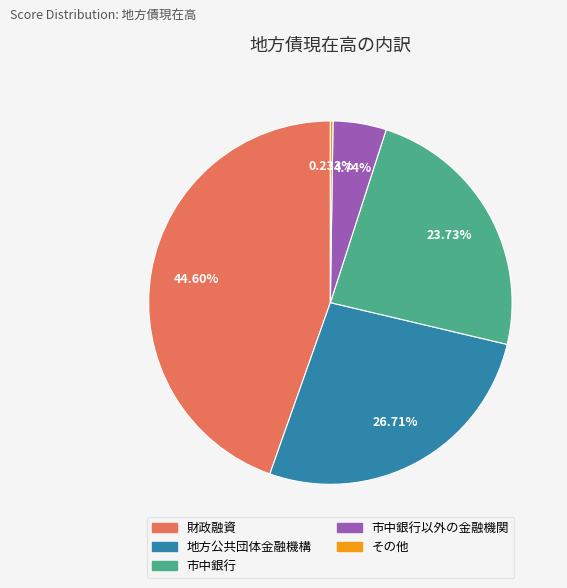

To the nearest percent, what is the difference between the largest and smallest slice percentages?

44%